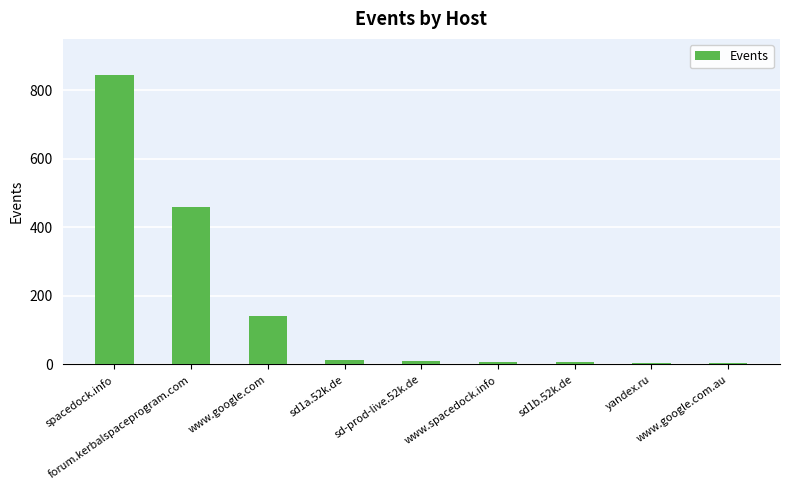

What is the sum of all values?

1491